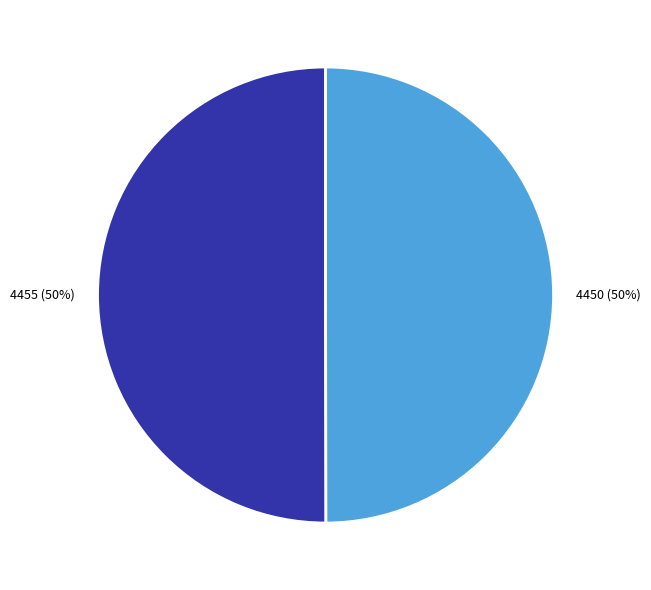

Approximately how many times larger is the value at 4455 compared to 4450?

1.0